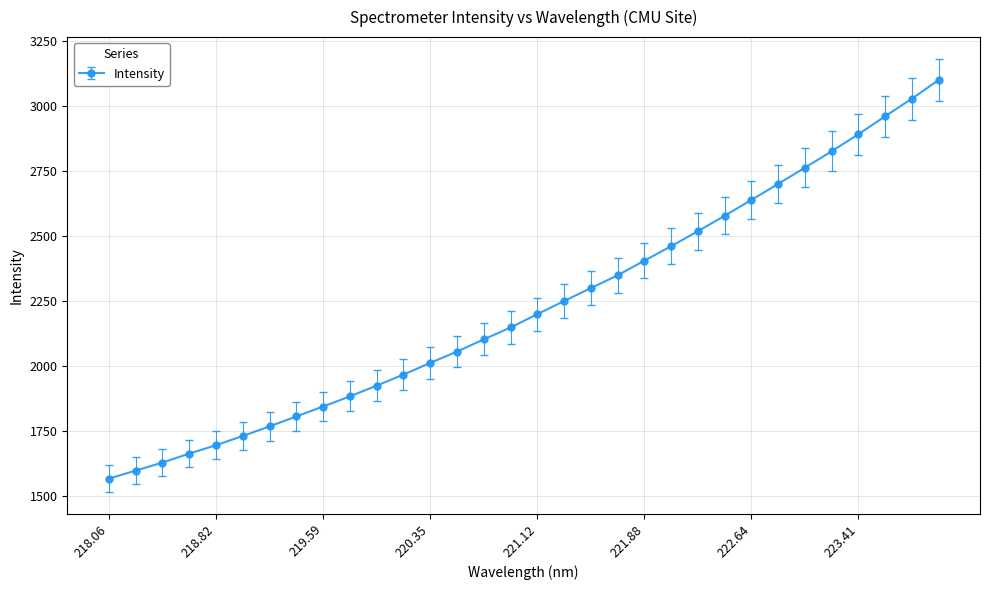

What is the value of the 9th point from the left?

1842.9